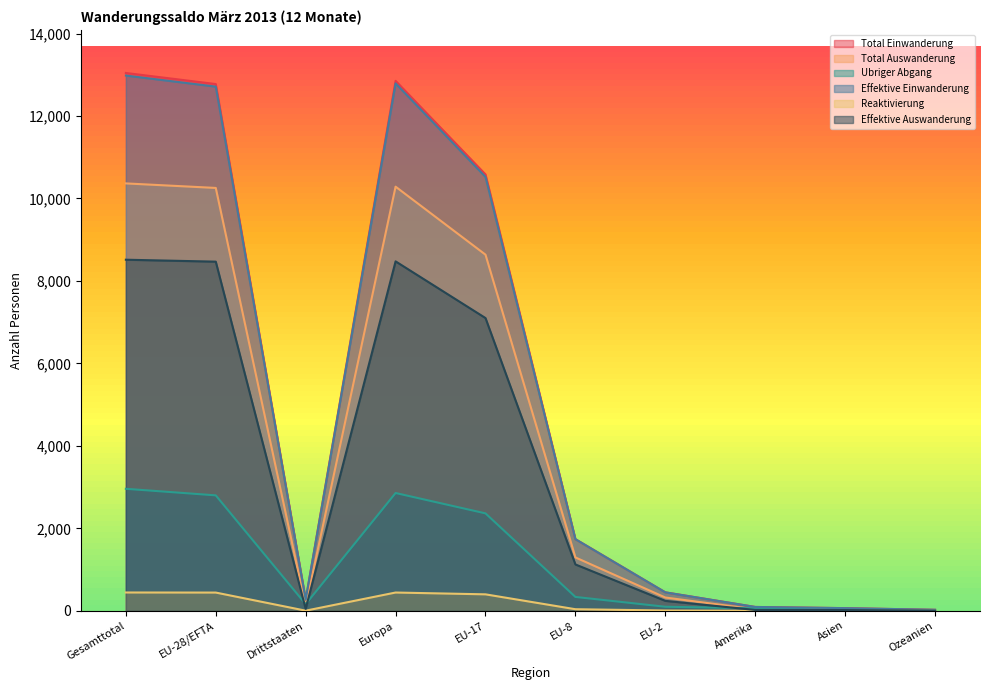

Where do Total Auswanderung and Ubriger Abgang first cross each other?

EU-28/EFTA and Drittstaaten